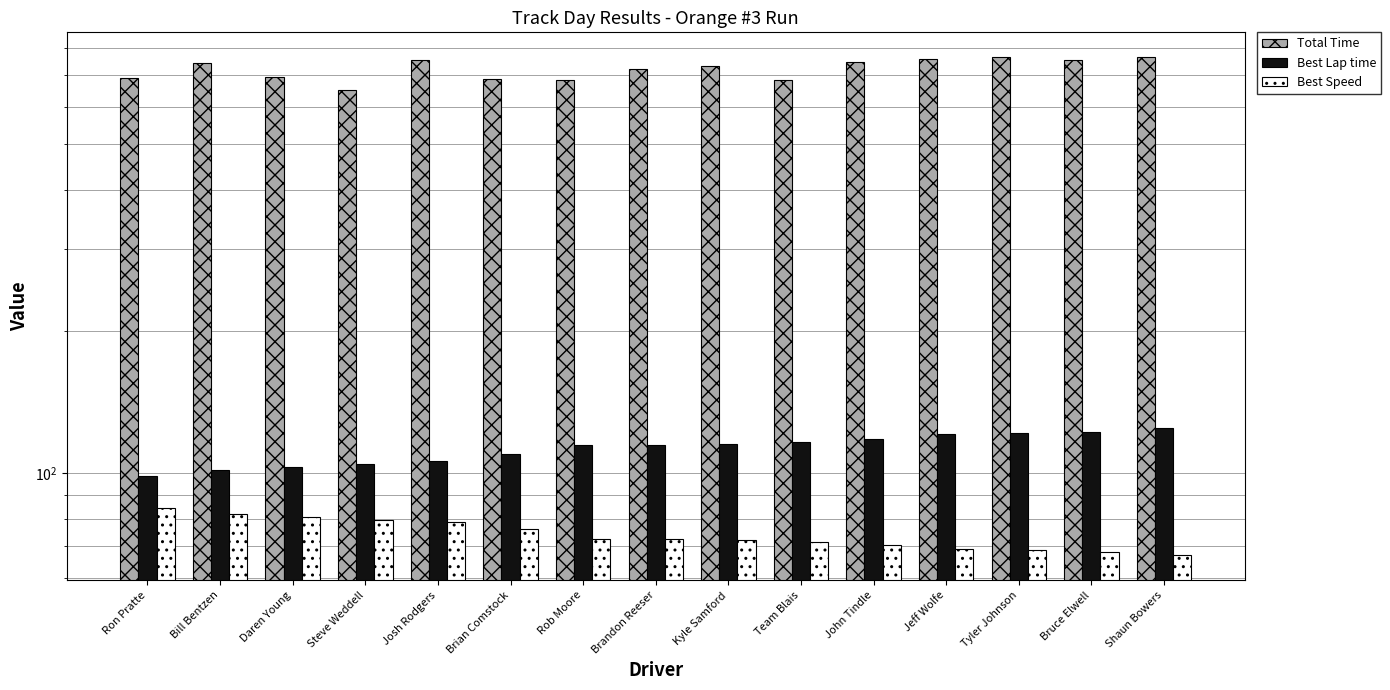

Reading left to right, extract all data points from this chart.

Total Time: Ron Pratte=689.0	Bill Bentzen=744.6	Daren Young=694.6	Steve Weddell=650.3	Josh Rodgers=752.2	Brian Comstock=685.6	Rob Moore=683.5	Brandon Reeser=722.3	Kyle Samford=733.7	Team Blais=682.9	John Tindle=748.1	Jeff Wolfe=758.5	Tyler Johnson=763.6	Bruce Elwell=753.7	Shaun Bowers=764.1
Best Lap time: Ron Pratte=98.8	Bill Bentzen=101.7	Daren Young=103.2	Steve Weddell=104.7	Josh Rodgers=106.0	Brian Comstock=109.9	Rob Moore=114.9	Brandon Reeser=114.9	Kyle Samford=115.5	Team Blais=116.7	John Tindle=118.3	Jeff Wolfe=120.9	Tyler Johnson=121.7	Bruce Elwell=122.4	Shaun Bowers=124.6
Best Speed: Ron Pratte=84.5	Bill Bentzen=82.2	Daren Young=80.9	Steve Weddell=79.8	Josh Rodgers=78.8	Brian Comstock=76.0	Rob Moore=72.7	Brandon Reeser=72.7	Kyle Samford=72.3	Team Blais=71.6	John Tindle=70.6	Jeff Wolfe=69.1	Tyler Johnson=68.6	Bruce Elwell=68.2	Shaun Bowers=67.0